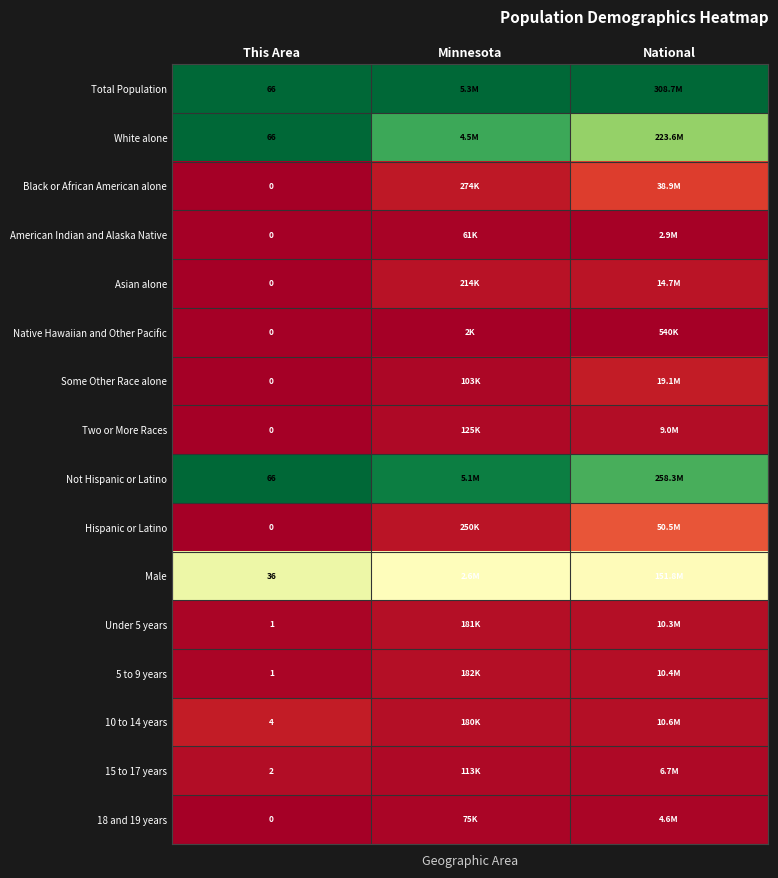

Is it true that White alone equals 1.2 at National?

False